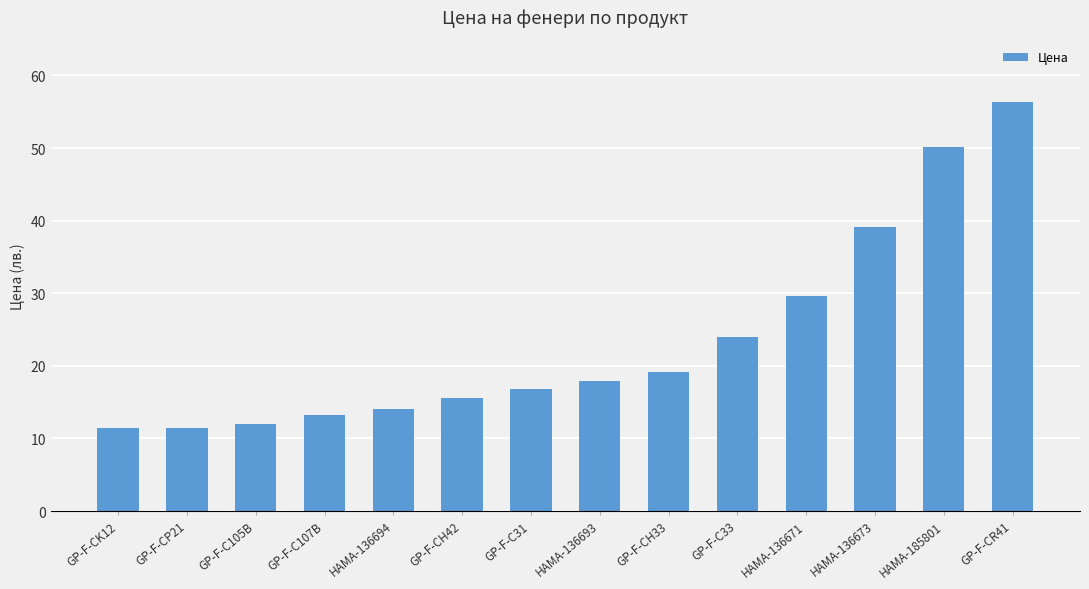

Where is the data nearest to the value 33?

HAMA-136671